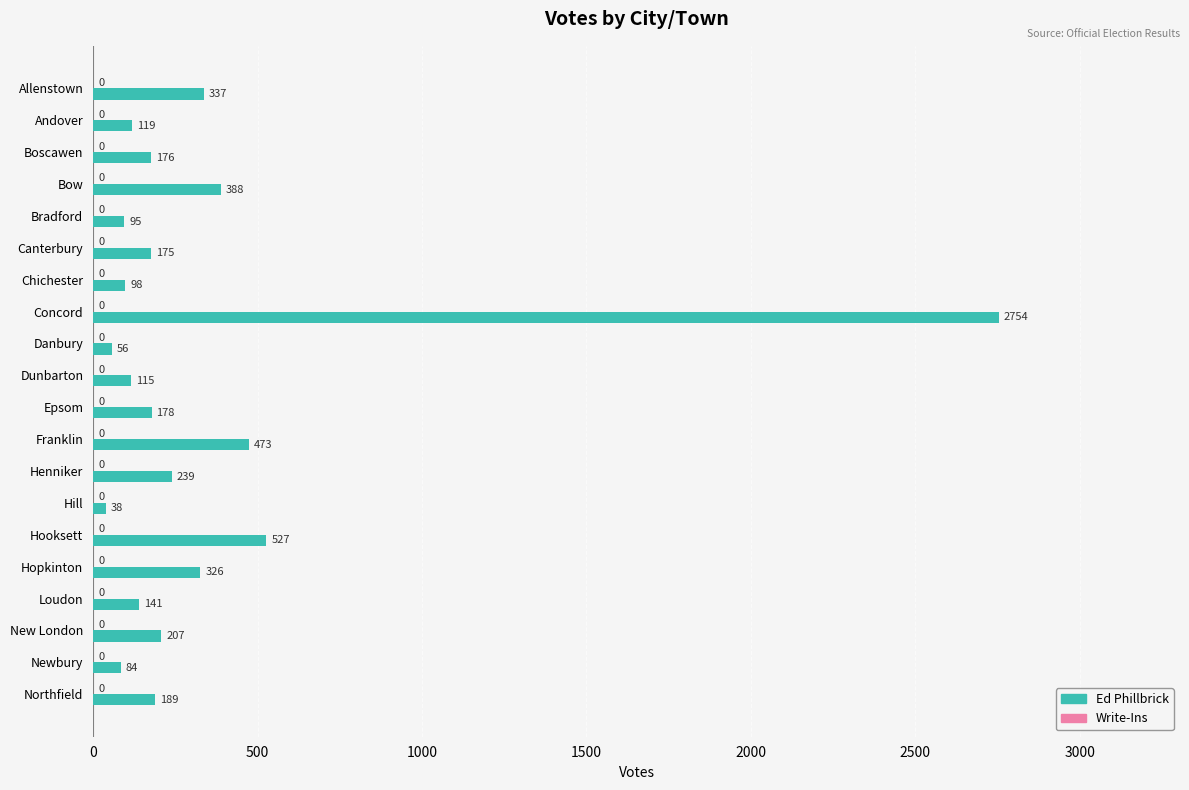

Between Chichester and Allenstown, which is larger?

Allenstown